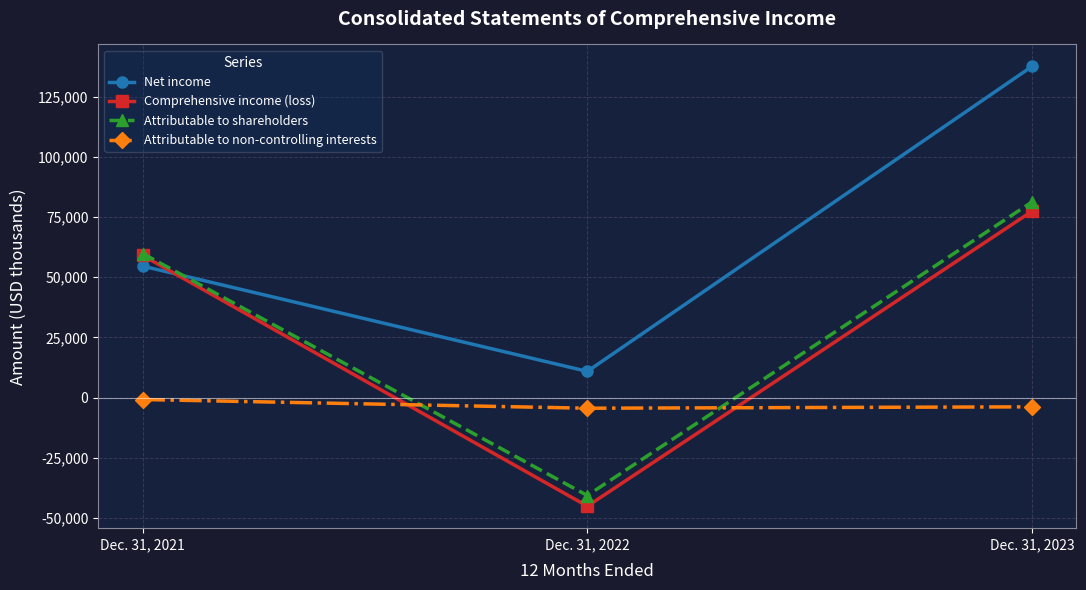

What is the spread (max minus min) of values at Dec. 31, 2021?

60687